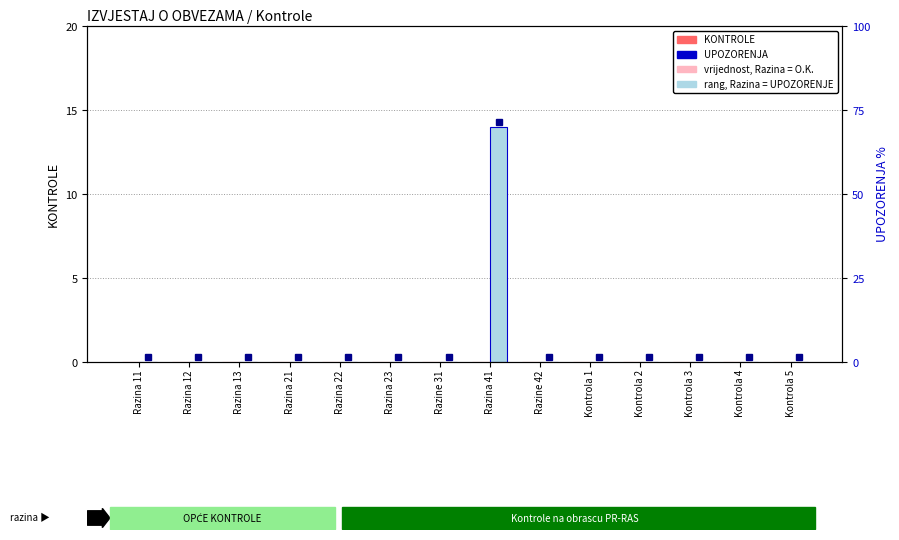

Between Razina 12 and Razina 41, which is larger?

Razina 12